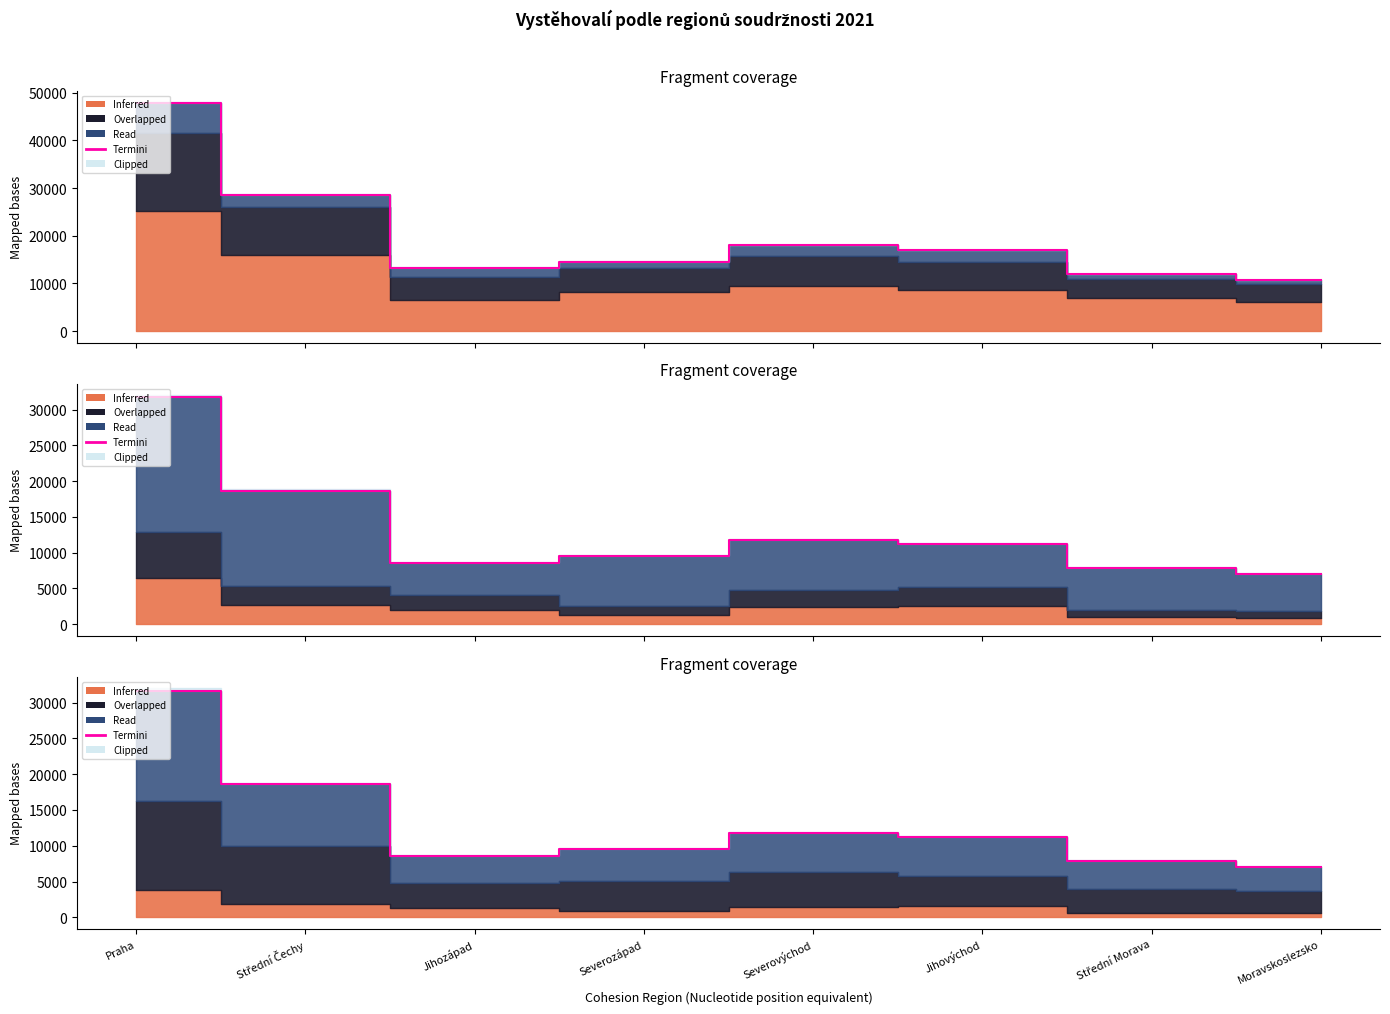

The chart shows a value of 2475 at Jihozápad. True or false?

False